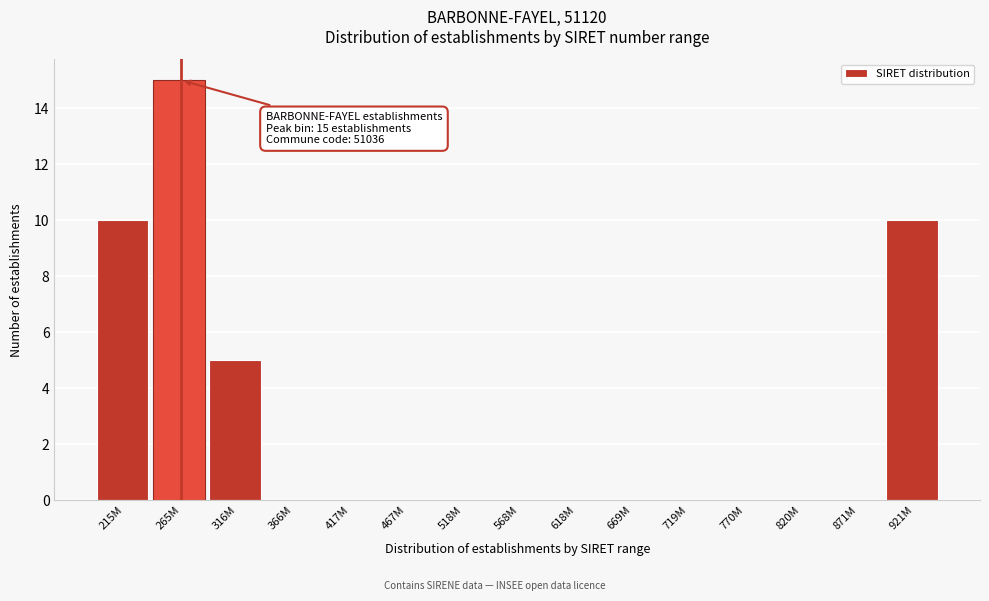

Reading left to right, transcribe all the data shown in this chart.

215M=10	265M=15	316M=5	366M=0	417M=0	467M=0	518M=0	568M=0	618M=0	669M=0	719M=0	770M=0	820M=0	871M=0	921M=10